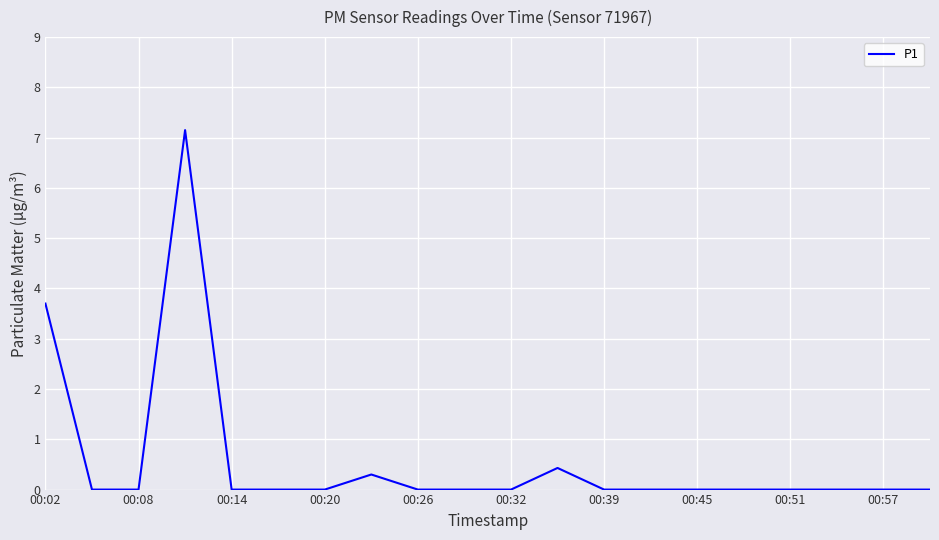

What is the greatest value displayed?

7.2